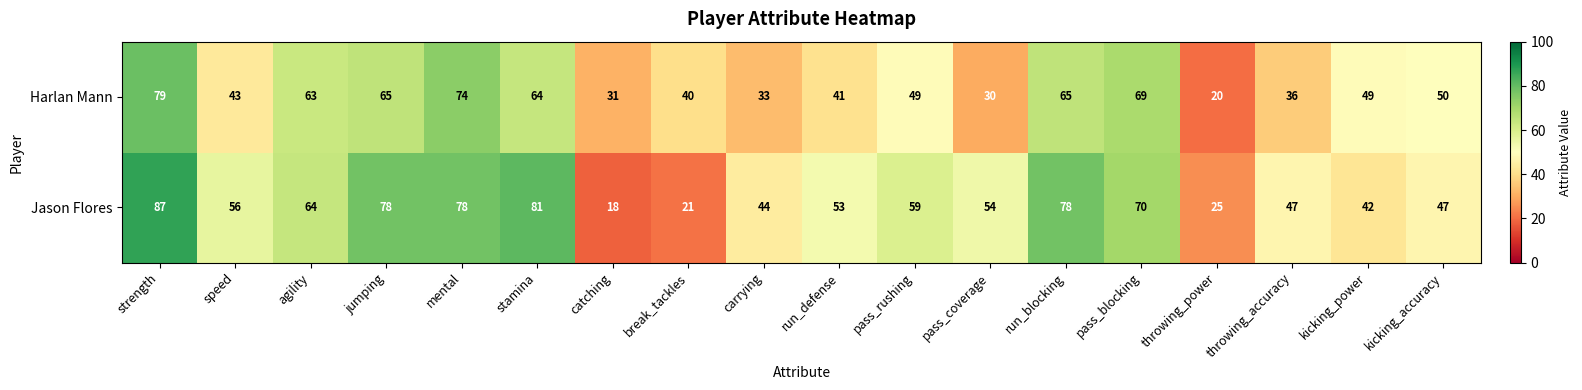

Rank the series by their maximum value, from lowest to highest.

Harlan Mann, Jason Flores